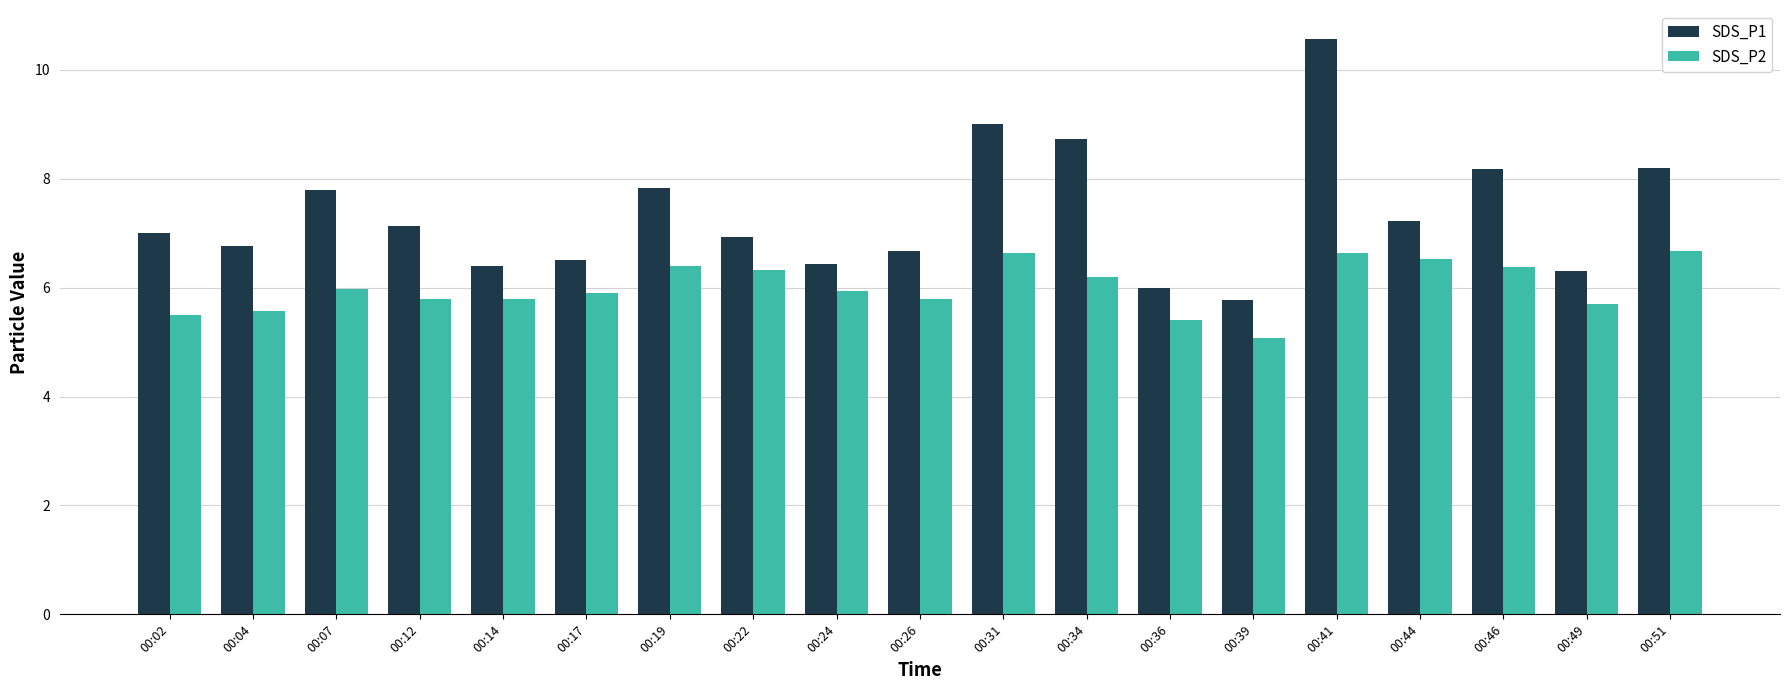

How many bars are there in total?

38